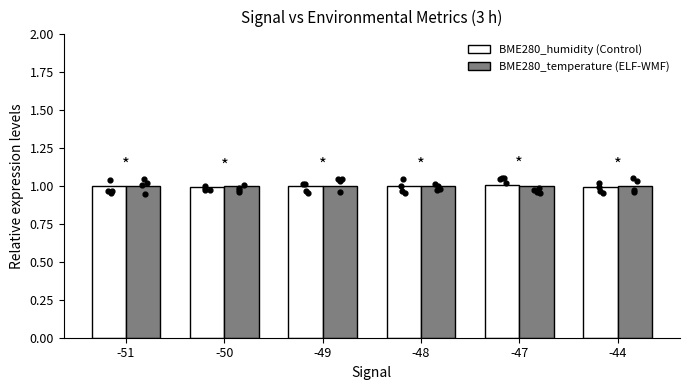

What are all the series names shown in the legend?

BME280_humidity, BME280_temperature